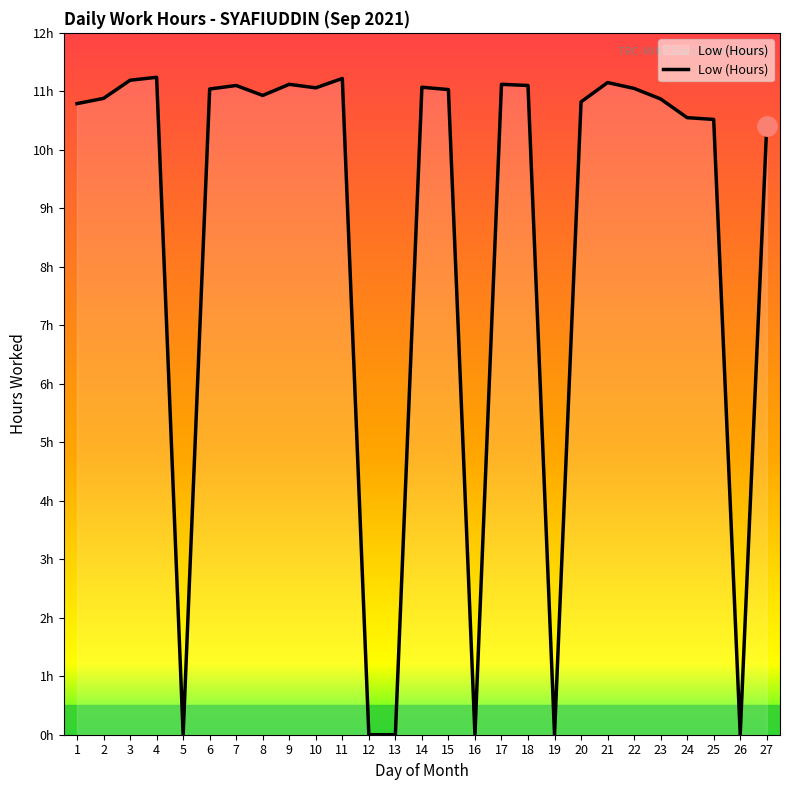

Does the chart display data point markers on the line(s)?

No